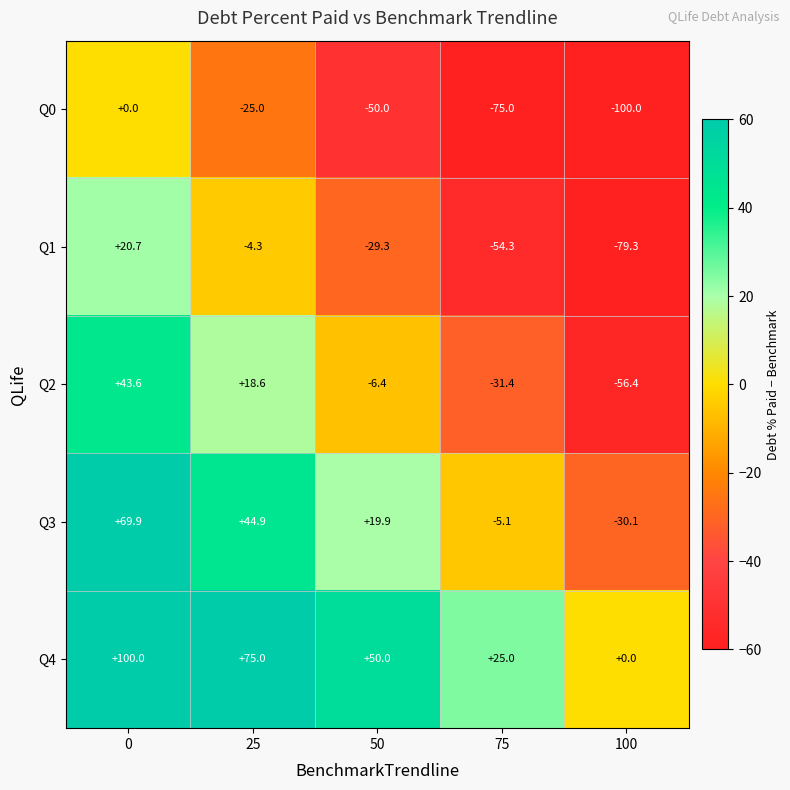

What is the sum of the Q1 values at 50 and 100?

-108.6